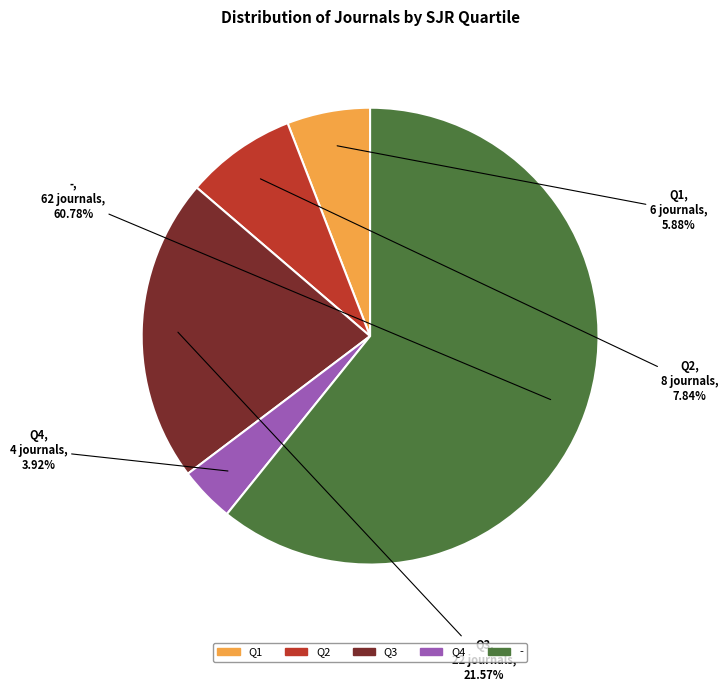

To the nearest percent, what portion does Q3 represent?

22%